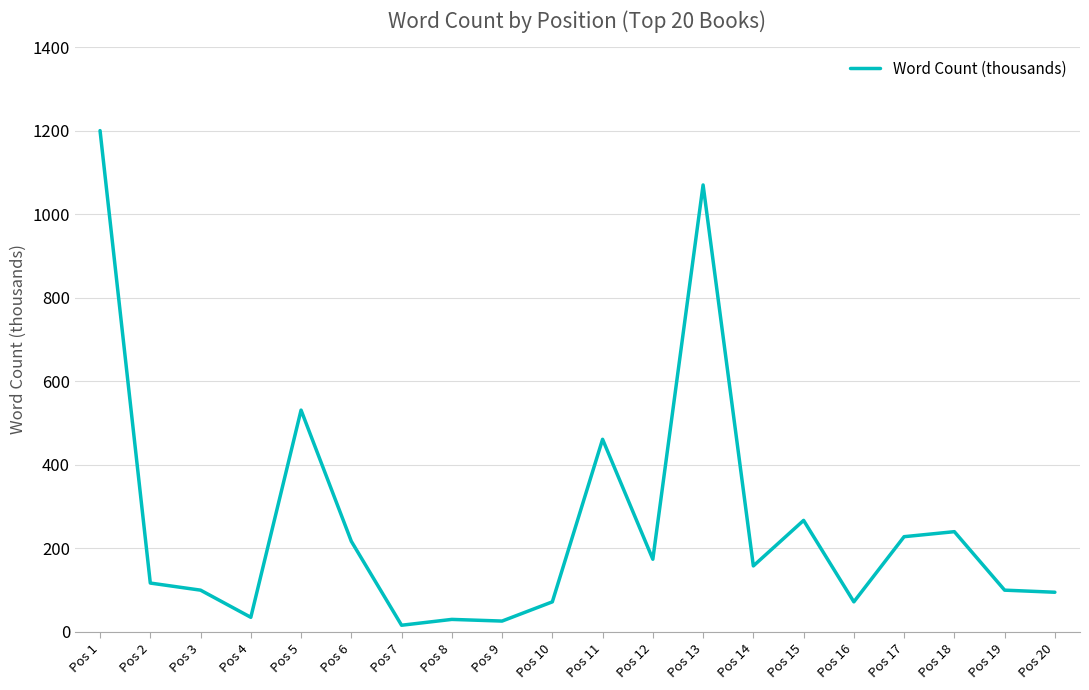

Where does the data first go above 158?

Pos 1